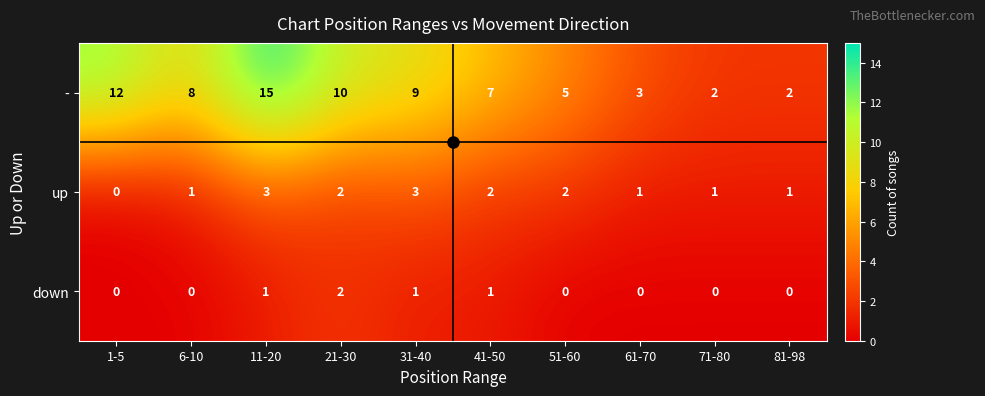

What is the approximate value of - at 11-20?

15